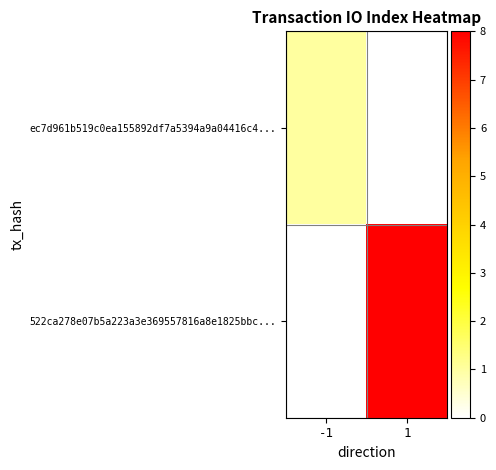

Reading left to right, transcribe all the data shown in this chart.

ec7d961b519c0ea155892df7a5394a9a04416c4...: -1=1	1=0
522ca278e07b5a223a3e369557816a8e1825bbc...: -1=0	1=8